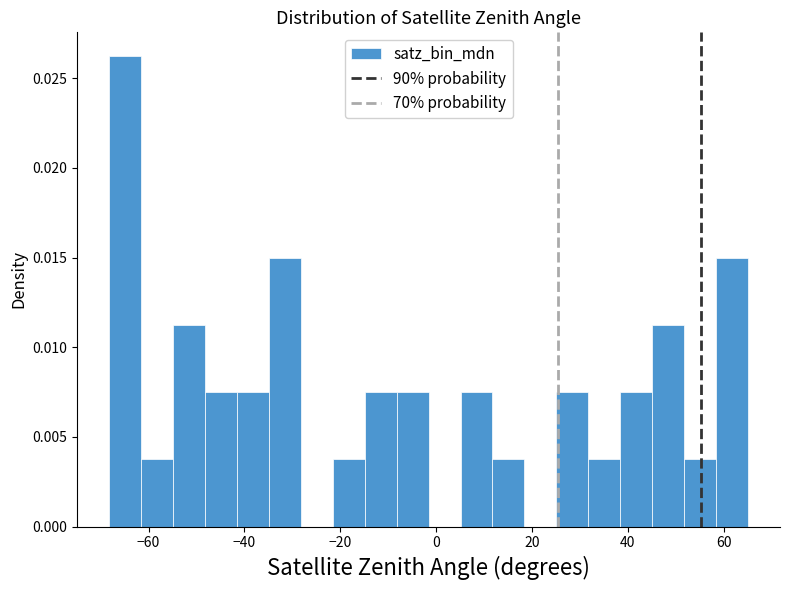

Around what value on the x-axis is the tallest bar? Give the approximate position of its centre, as read against the axis.

-64